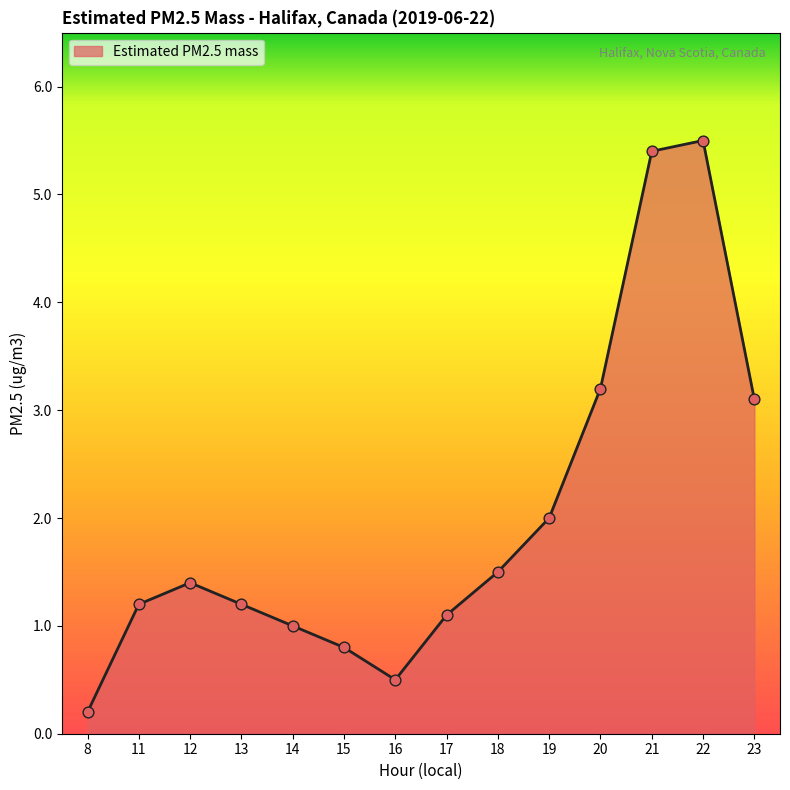

What is the change in value from 13 to 23?

+1.9